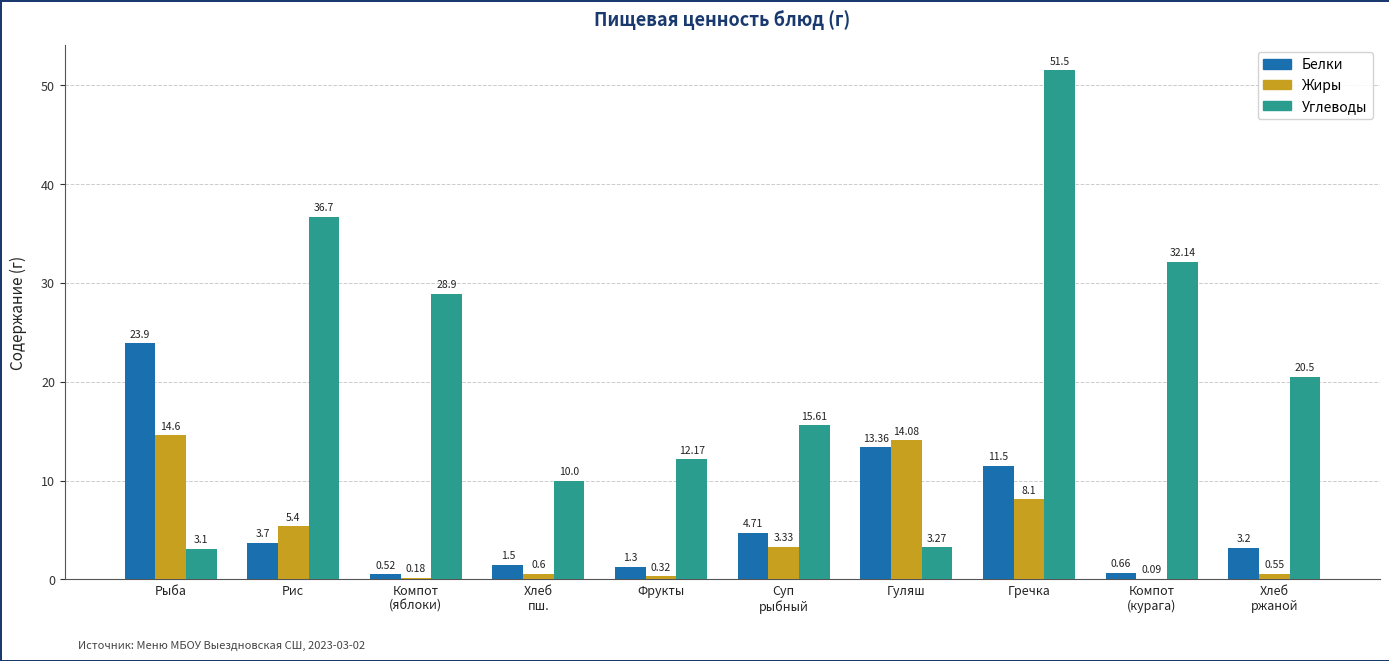

Is it true that Жиры equals 0.6 at Хлеб
ржаной?

True